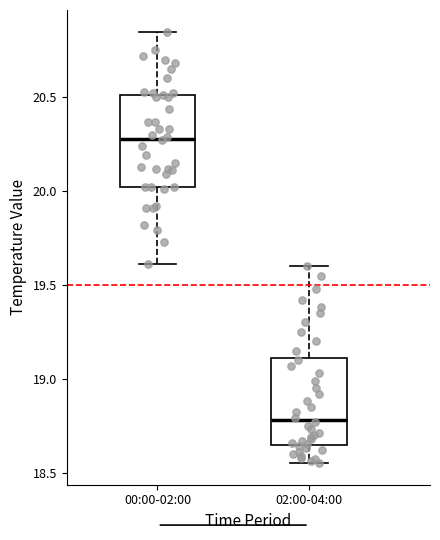

Reading left to right, read every box against the y-axis: the position of its median line, the range the box covers, and the ends of its whiskers. The values are not printed on the chart, so give them approximately, as read against the axis.

00:00-02:00: median 20.30, box 20.00 to 20.50, whiskers 19.60 to 20.85
02:00-04:00: median 18.80, box 18.65 to 19.10, whiskers 18.55 to 19.60